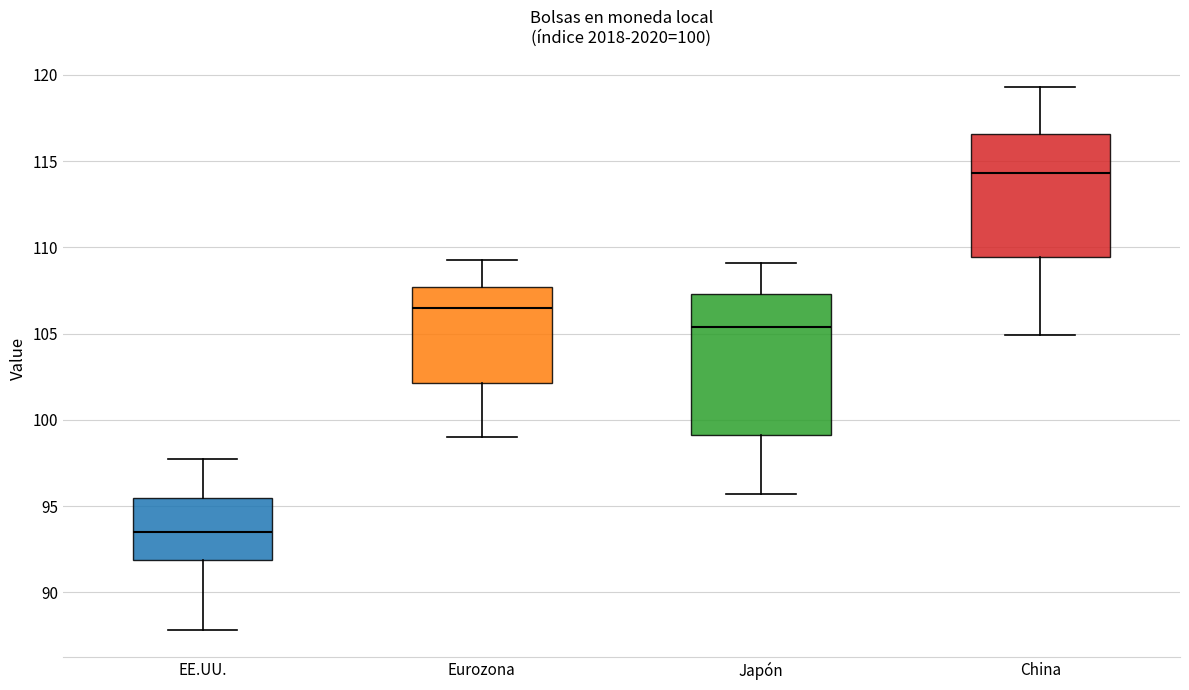

Which box's median line is the highest?

China